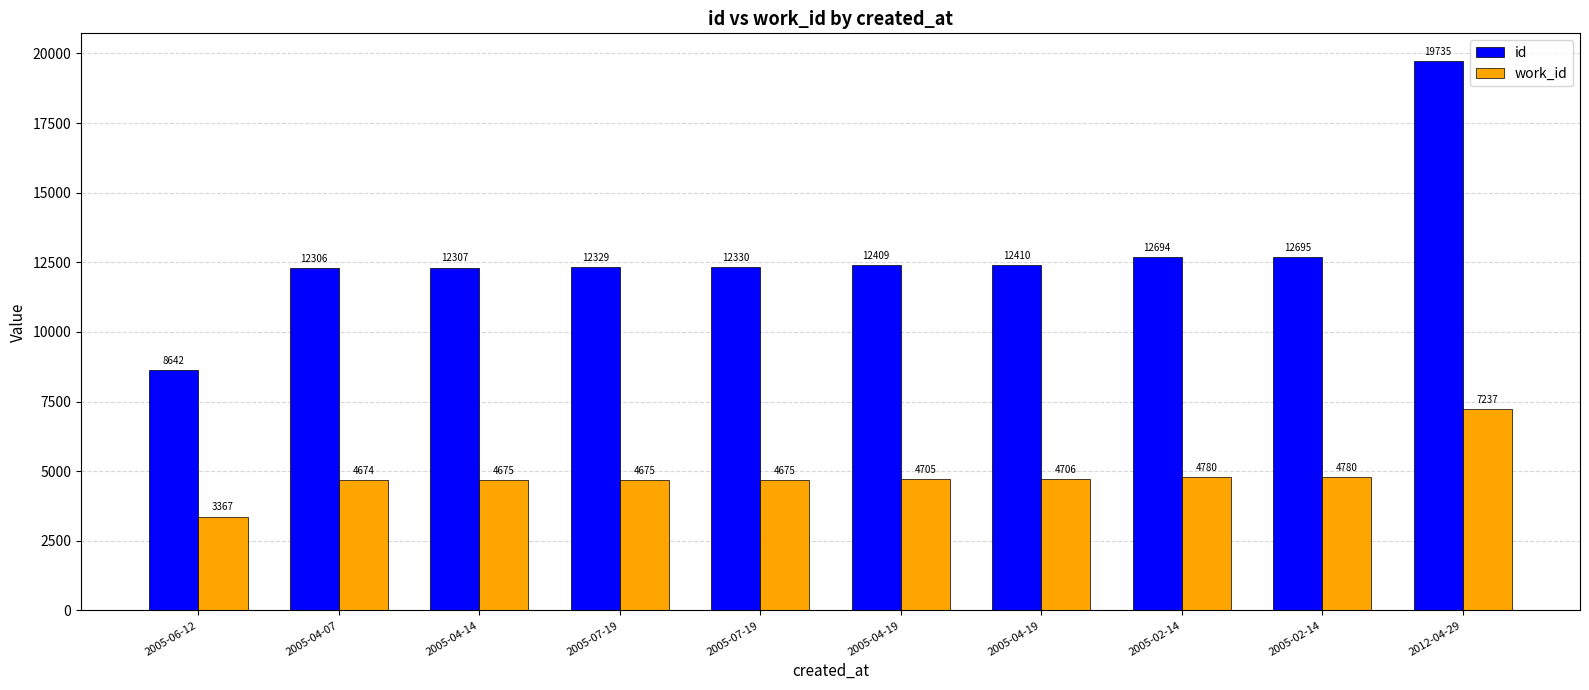

Reading left to right, extract all data points from this chart.

id: 8642	12306	12307	12329	12330	12409	12410	12694	12695	19735
work_id: 3367	4674	4675	4675	4675	4705	4706	4780	4780	7237